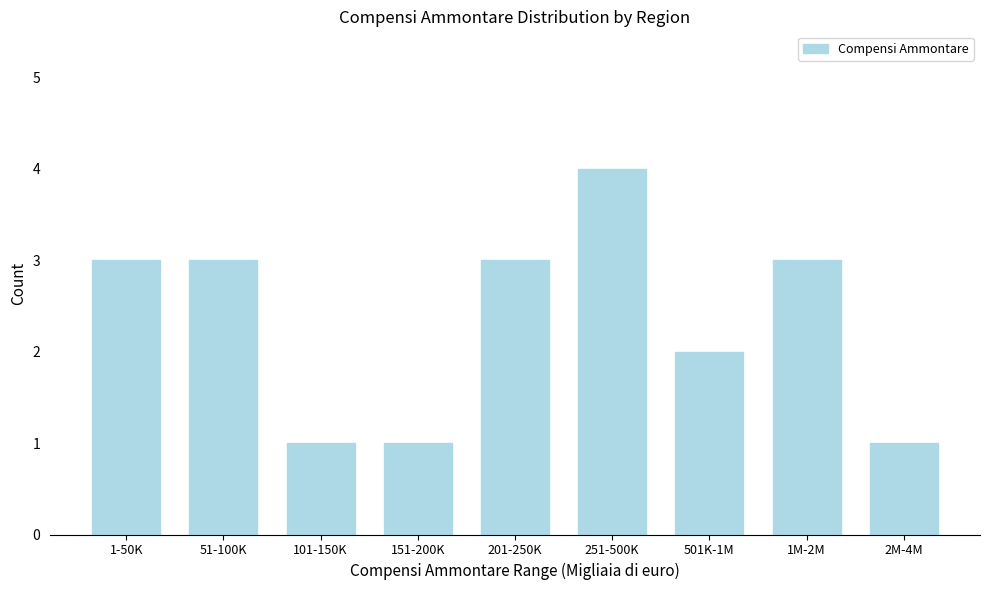

Reading right to left, transcribe all the data shown in this chart.

1	3	2	4	3	1	1	3	3